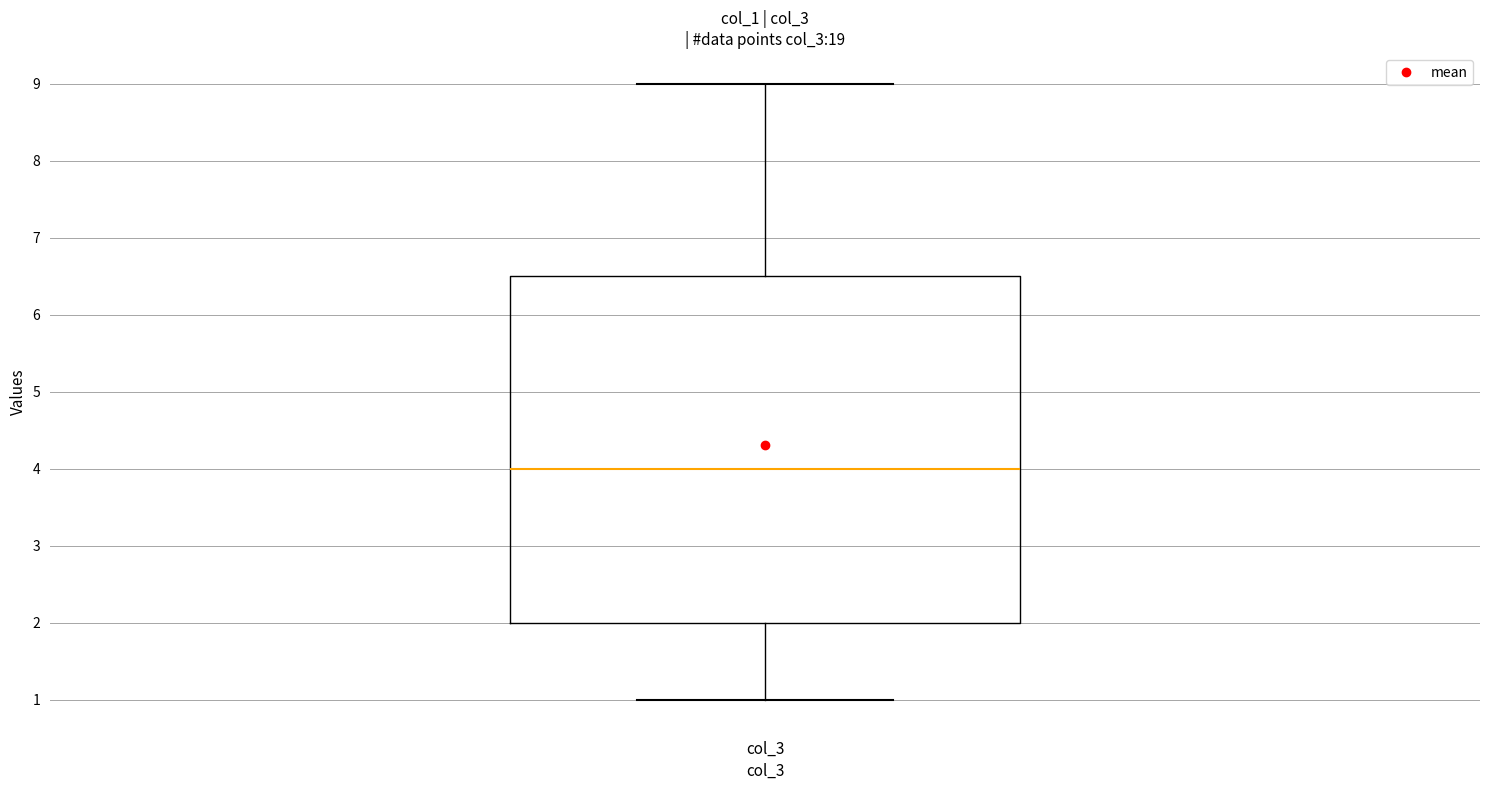

Read this box plot against the y-axis: the position of the median line, the range covered by the box, and the ends of both whiskers. The values are not printed on the chart, so give them approximately, as read against the axis.

median 4.0, box 2.0 to 6.5, whiskers 1.0 to 9.0